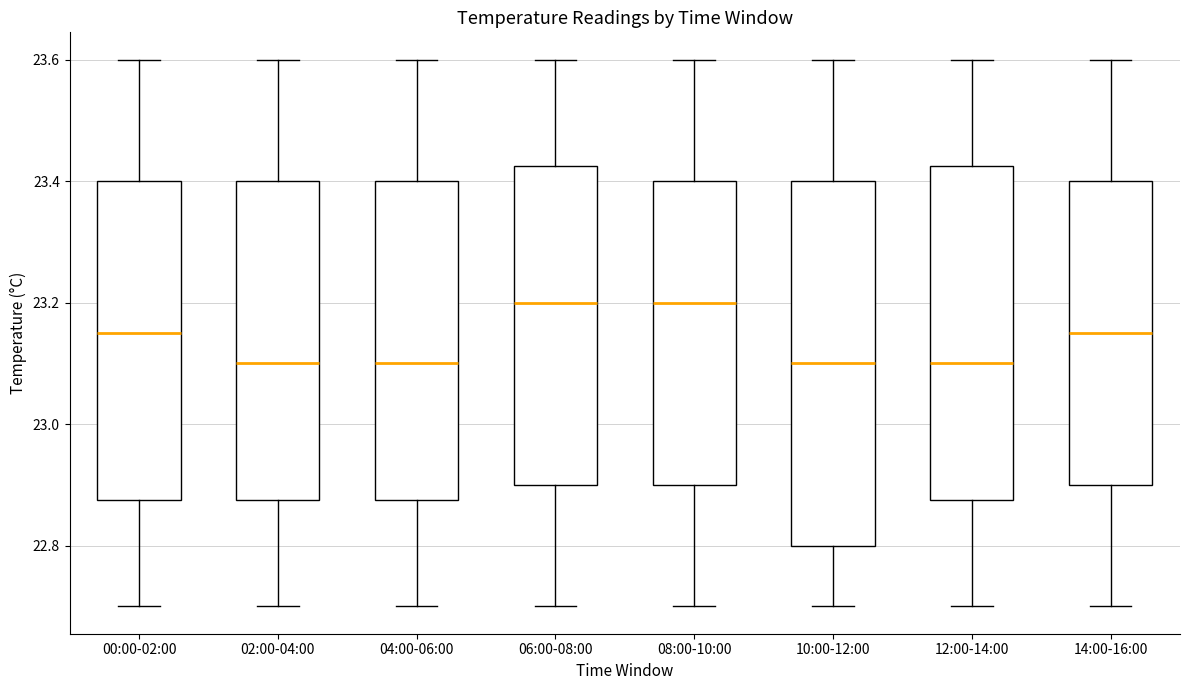

Reading left to right, transcribe this box plot: for each box, give where its median line is, the range the box spans, and where its two whiskers end, as read against the y-axis. The values are not printed on the chart, so give them approximately, as read against the axis.

00:00-02:00: median 23.16, box 22.88 to 23.40, whiskers 22.70 to 23.60
02:00-04:00: median 23.10, box 22.88 to 23.40, whiskers 22.70 to 23.60
04:00-06:00: median 23.10, box 22.88 to 23.40, whiskers 22.70 to 23.60
06:00-08:00: median 23.20, box 22.90 to 23.42, whiskers 22.70 to 23.60
08:00-10:00: median 23.20, box 22.90 to 23.40, whiskers 22.70 to 23.60
10:00-12:00: median 23.10, box 22.80 to 23.40, whiskers 22.70 to 23.60
12:00-14:00: median 23.10, box 22.88 to 23.42, whiskers 22.70 to 23.60
14:00-16:00: median 23.16, box 22.90 to 23.40, whiskers 22.70 to 23.60